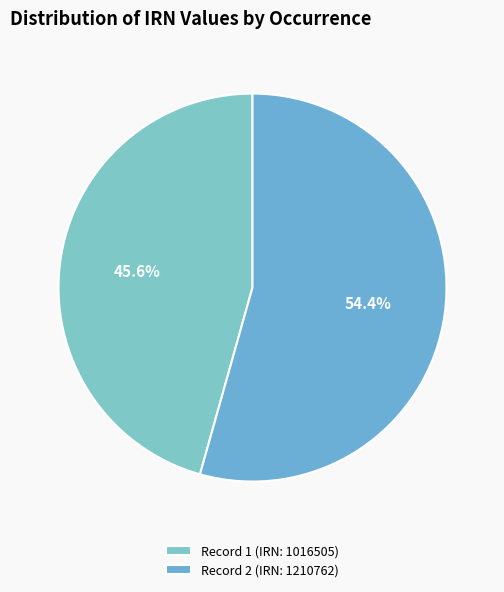

Rank the categories by value from lowest to highest.

Record 1 (IRN: 1016505), Record 2 (IRN: 1210762)